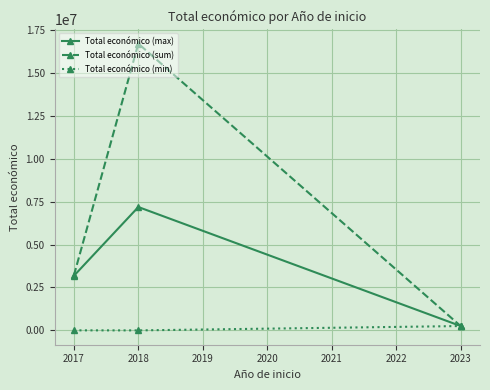

List the series in order of their overall mean, highest first.

Total económico (sum), Total económico (max), Total económico (min)